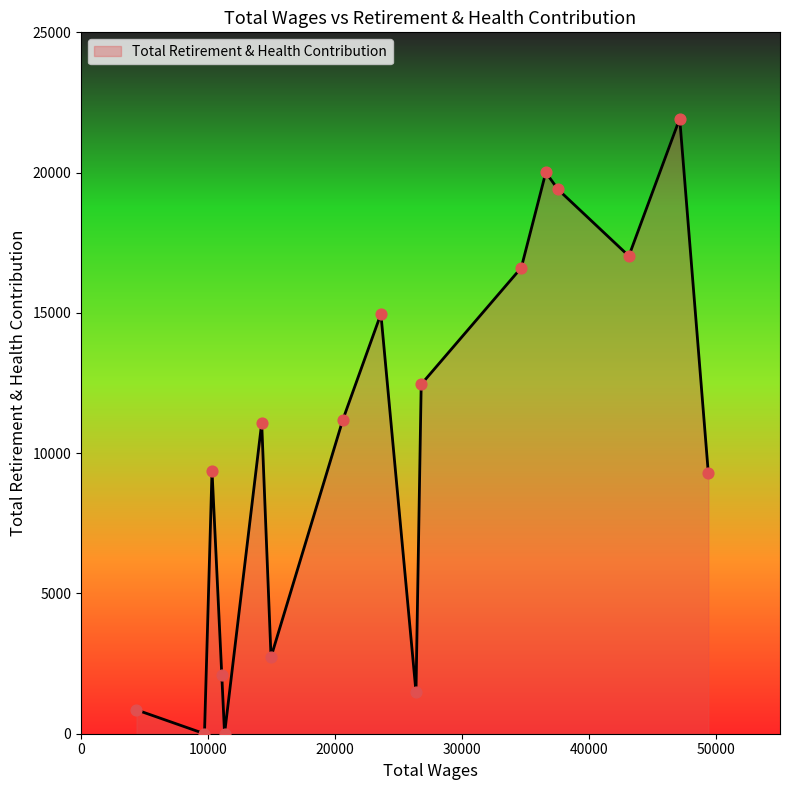

What is the maximum value shown in the chart?

21925